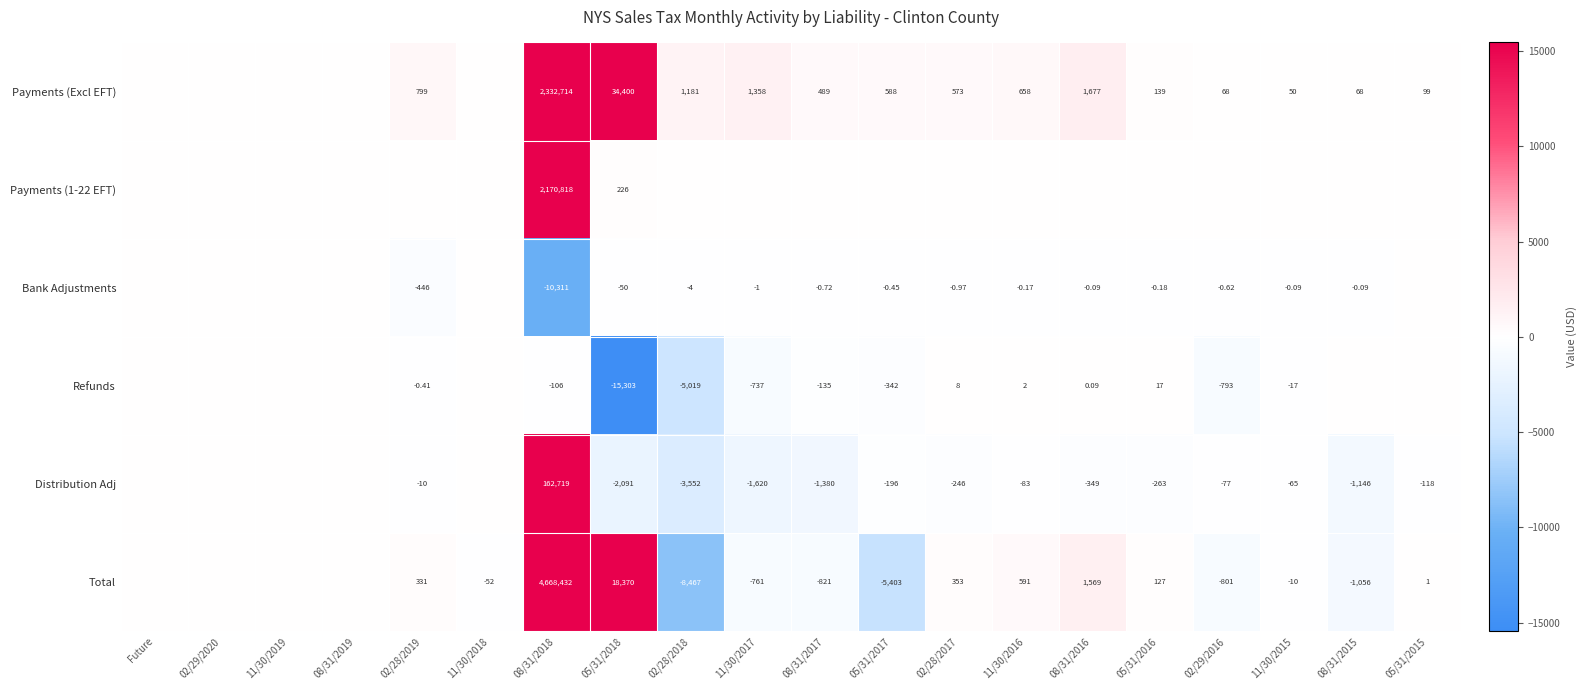

Is the value of Distribution Adj at 02/28/2018 greater than the value of Payments (Excl EFT) at 02/29/2016?

No